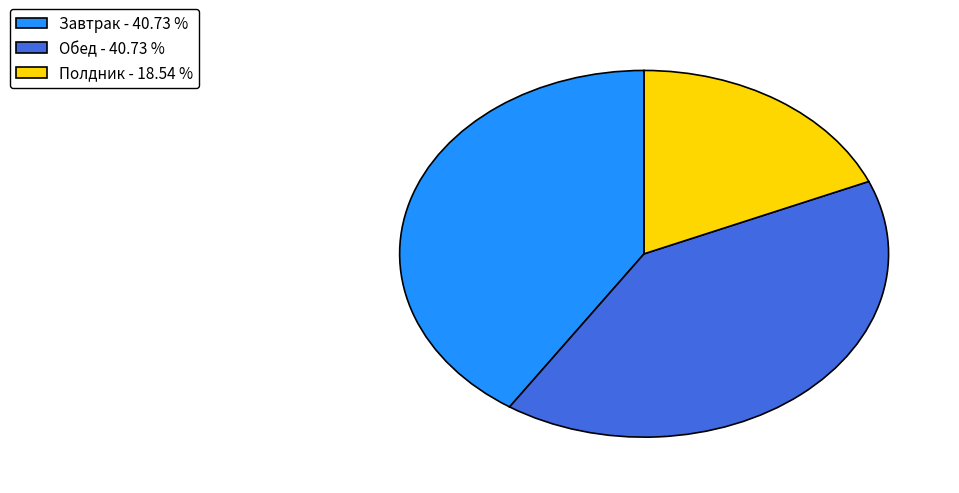

Which has a higher value, Завтрак - 40.73 % or Полдник - 18.54 %?

Завтрак - 40.73 %